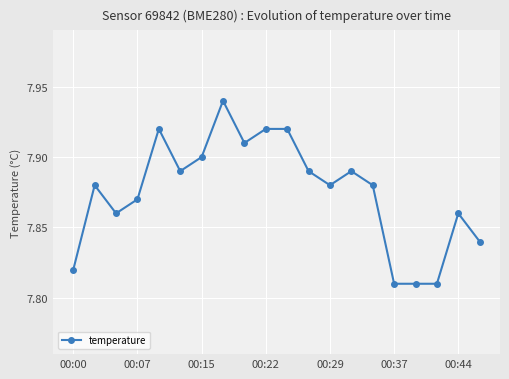

True or false: the data has more than 0 interior local peaks.

True